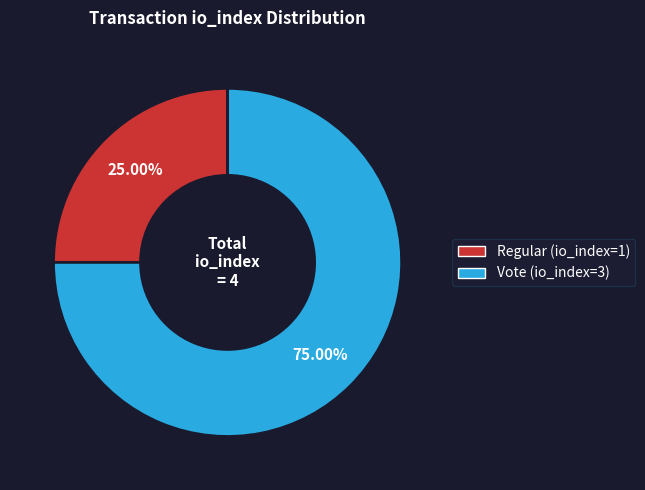

What is the total percentage of Vote (io_index=3) and Regular (io_index=1)?

100.0%